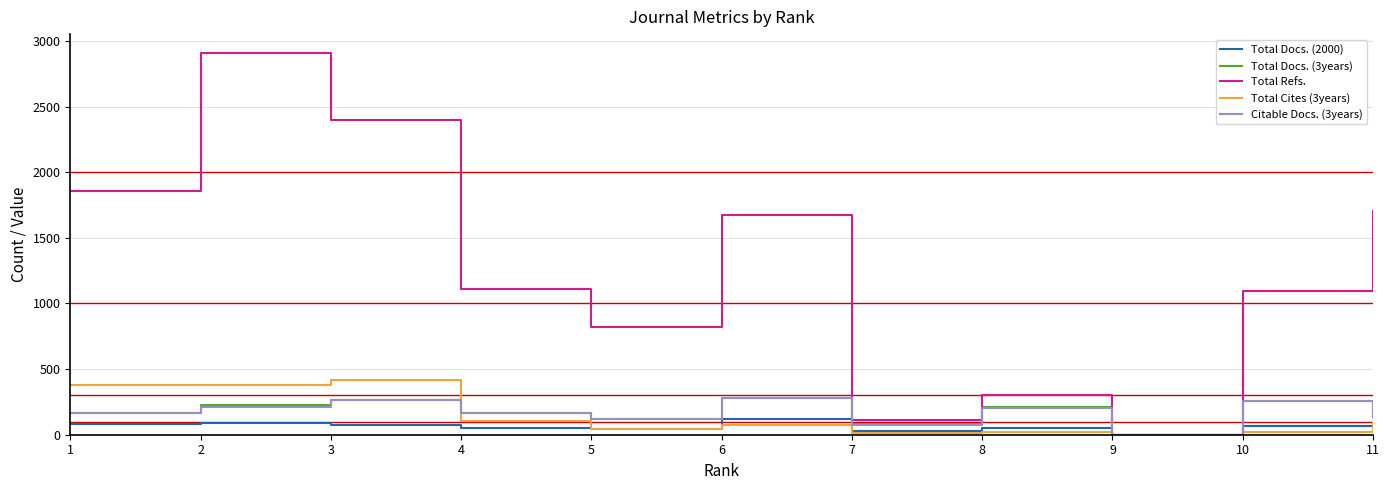

Which series changed the most between 7 and 11?

Total Refs.